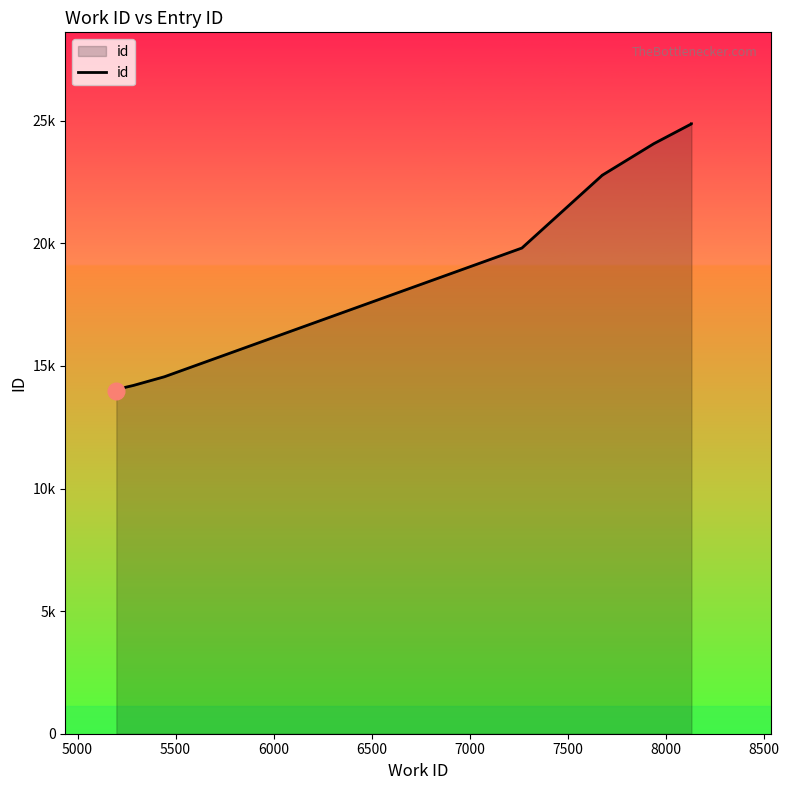

What is the smallest value displayed?

13980